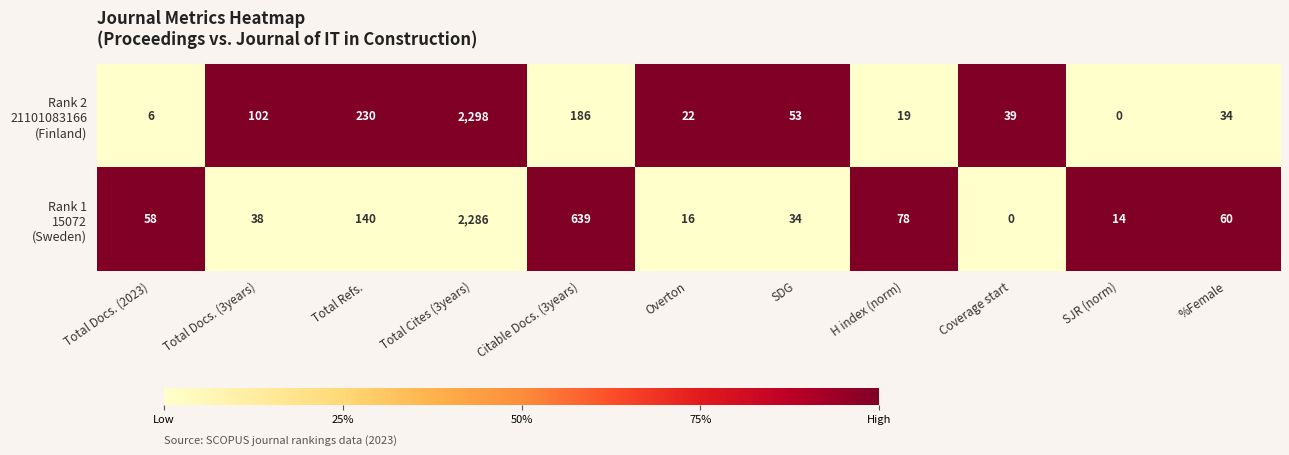

What is the spread (max minus min) of values at Total Docs. (2023)?

52